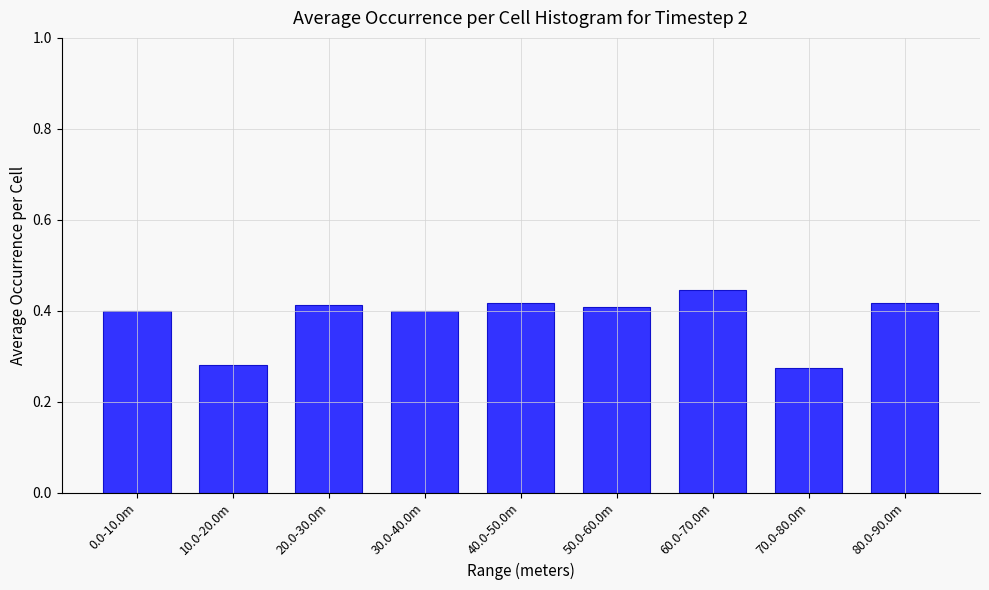

The chart shows a value of 0.1 at 70.0-80.0m. True or false?

False